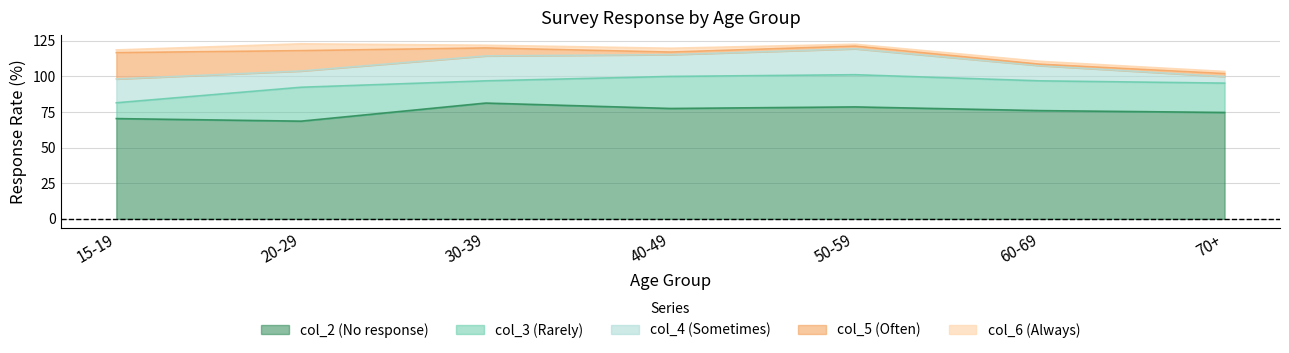

What is the difference between the highest and lowest values at 15-19?

68.5